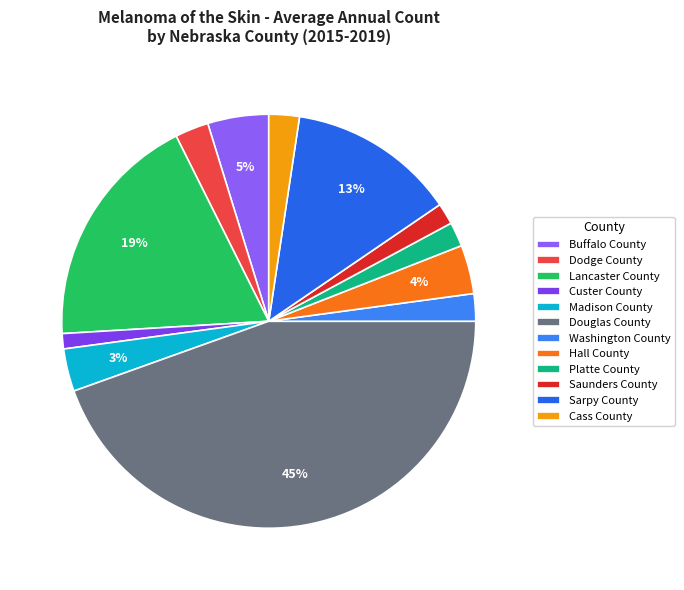

Is there any slice that represents more than half of the pie?

No